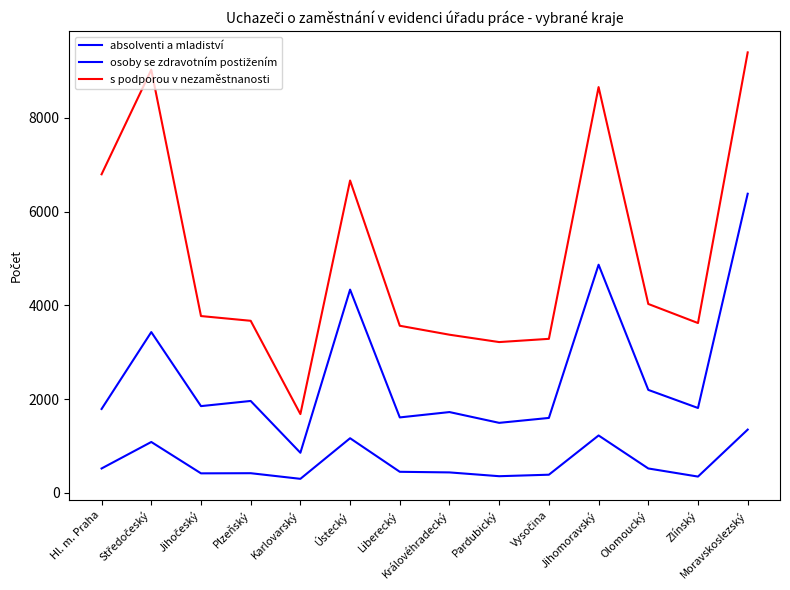

Which series has the largest total across all categories?

s podporou v nezaměstnanosti